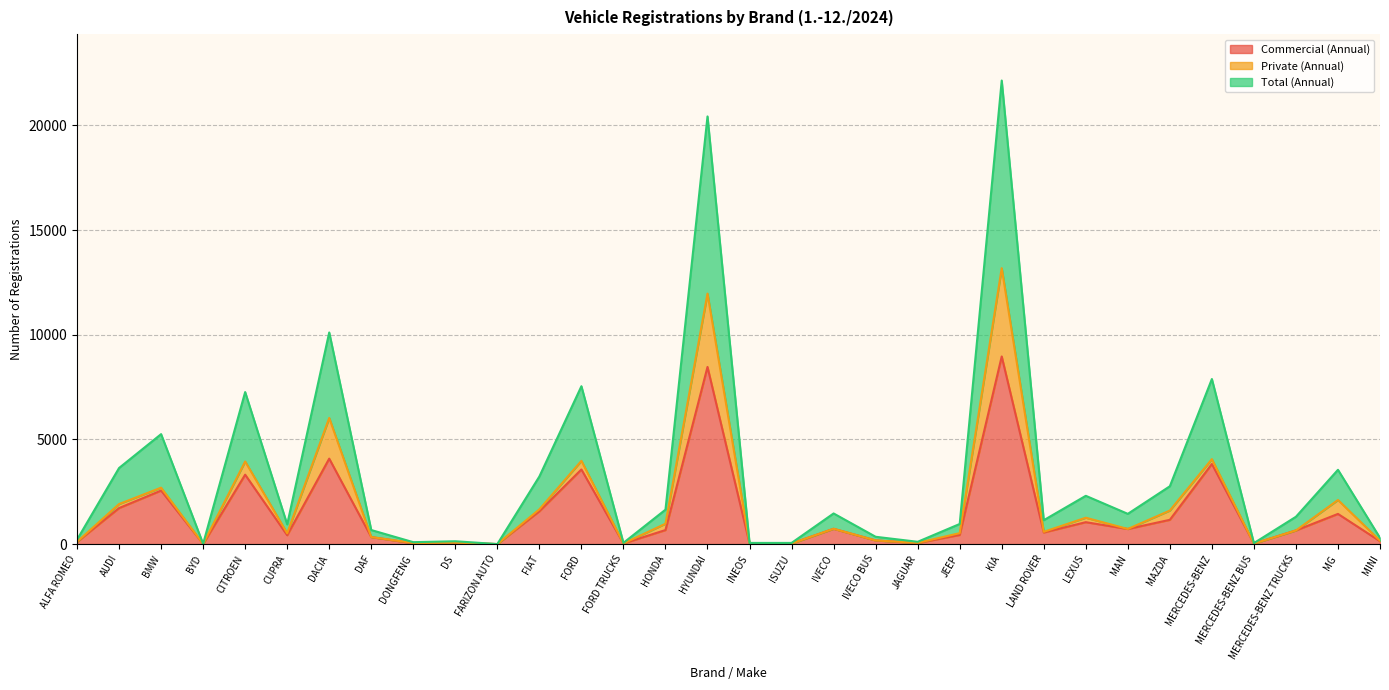

What is the label of the 20th point from the left?

IVECO BUS